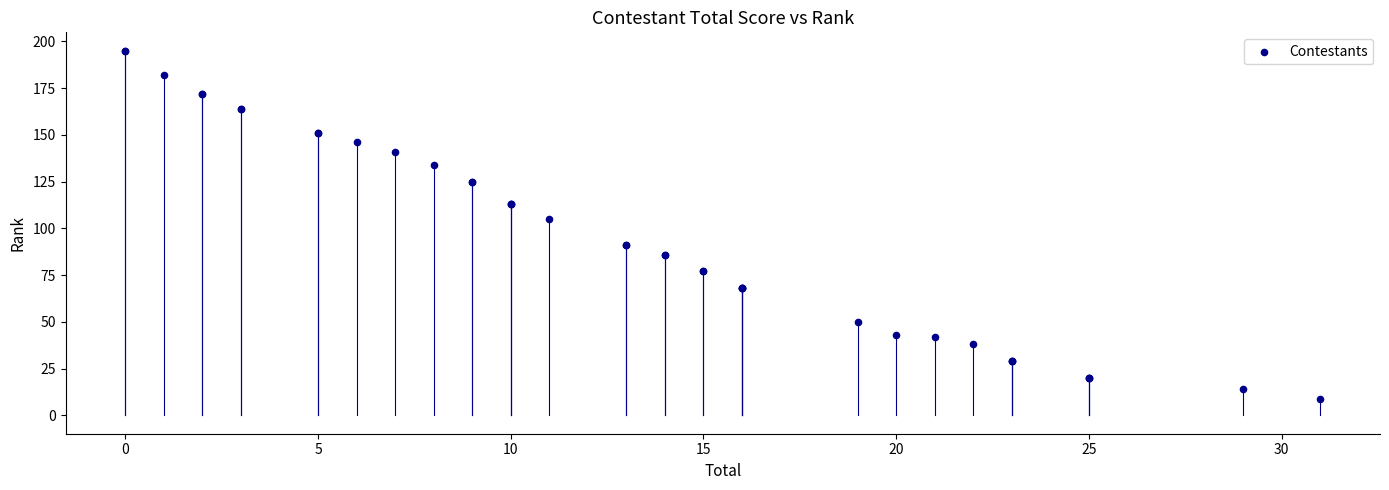

What Y value in the scatter plot is closest to 102?

105